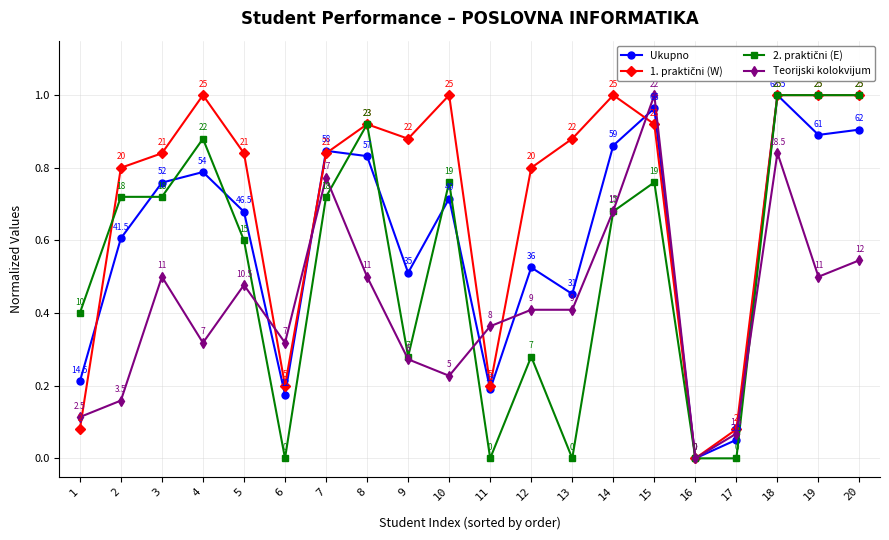

Where is Teorijski kolokvijum nearest to the value 0?

16